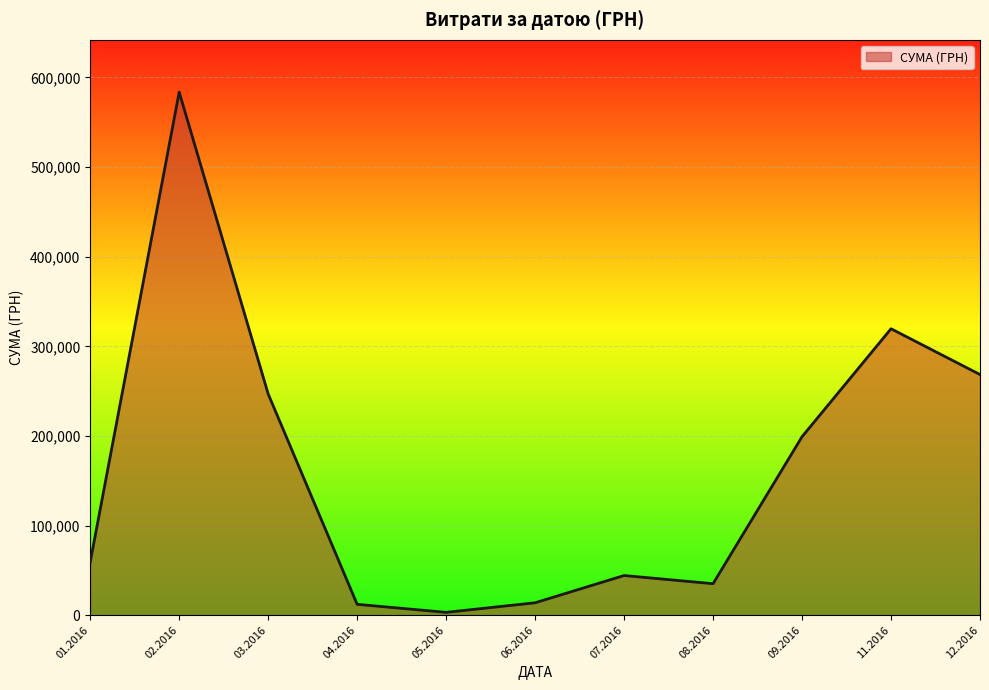

What is the difference between the maximum and minimum values?

580399.0